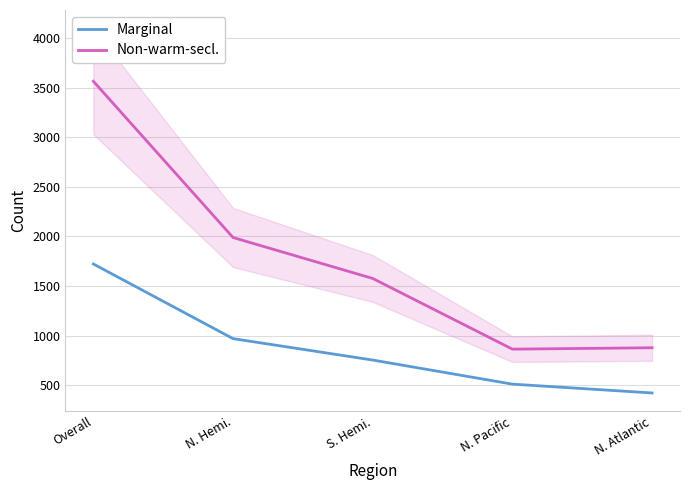

What is the sum of all Non-warm-secl. values?

8870